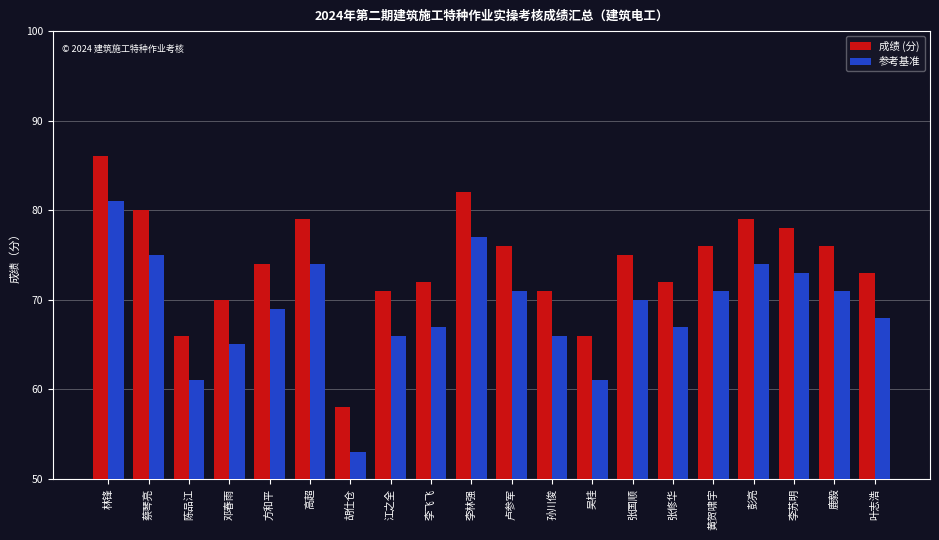

What is the total value across all series at 江之全?

137